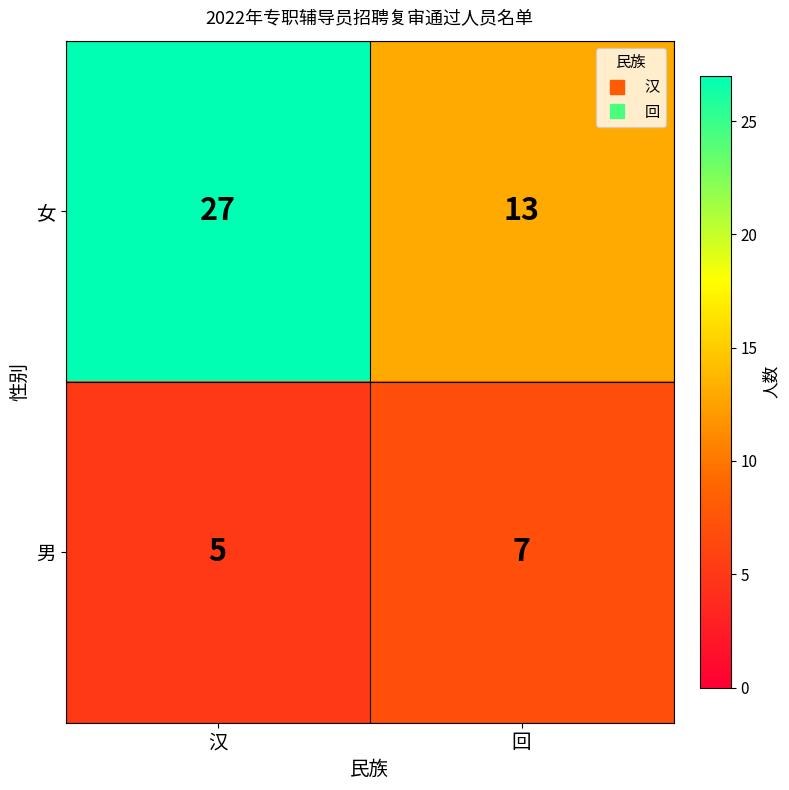

True or false: 男 has a value of 7 at 回.

True